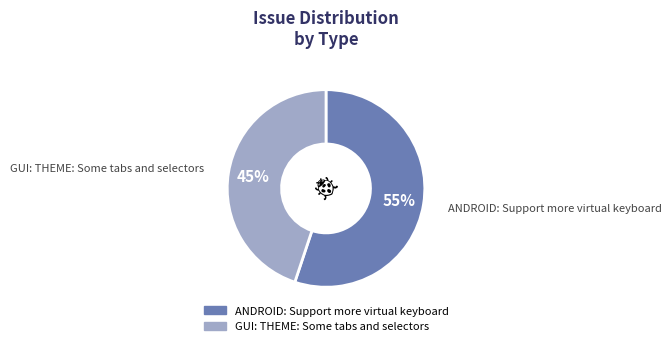

Which category accounts for the majority?

ANDROID: Support more virtual keyboard